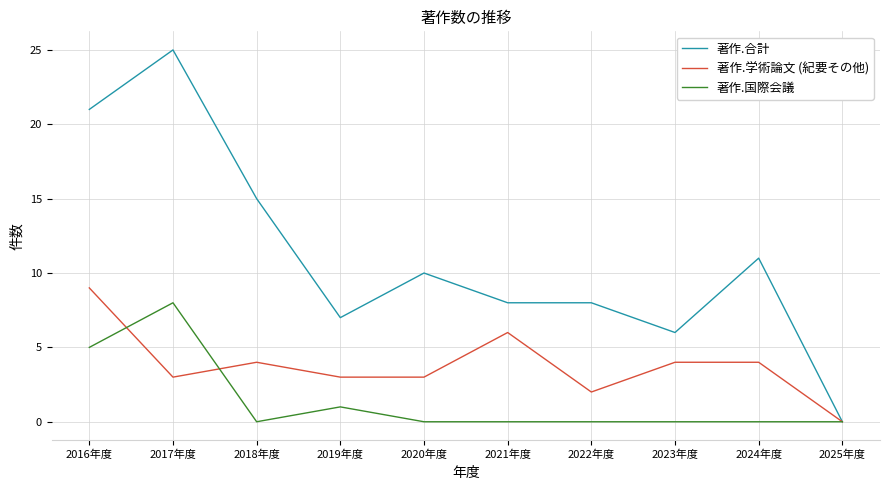

What is the average value of the 著作.合計 series?

11